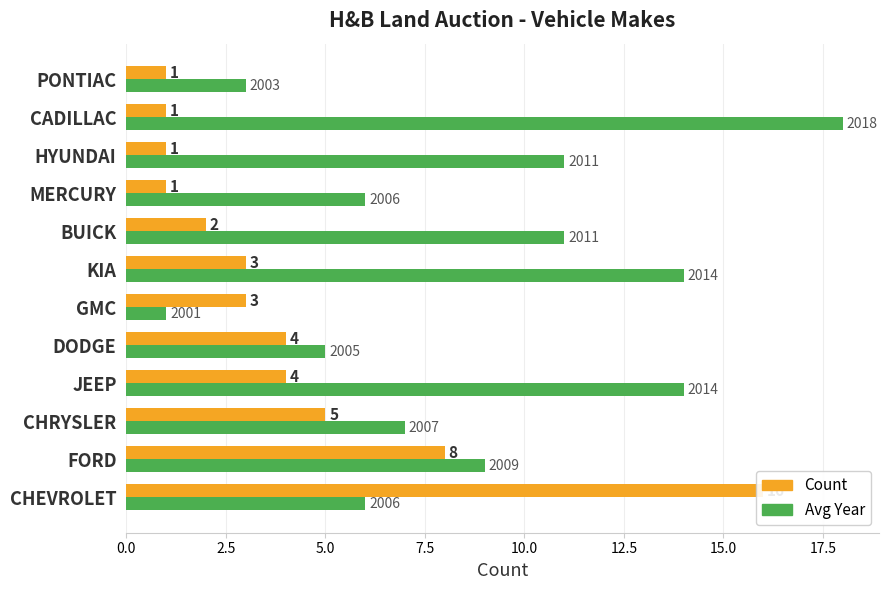

The value of Avg Year (- 2000) at FORD is 15. True or false?

False